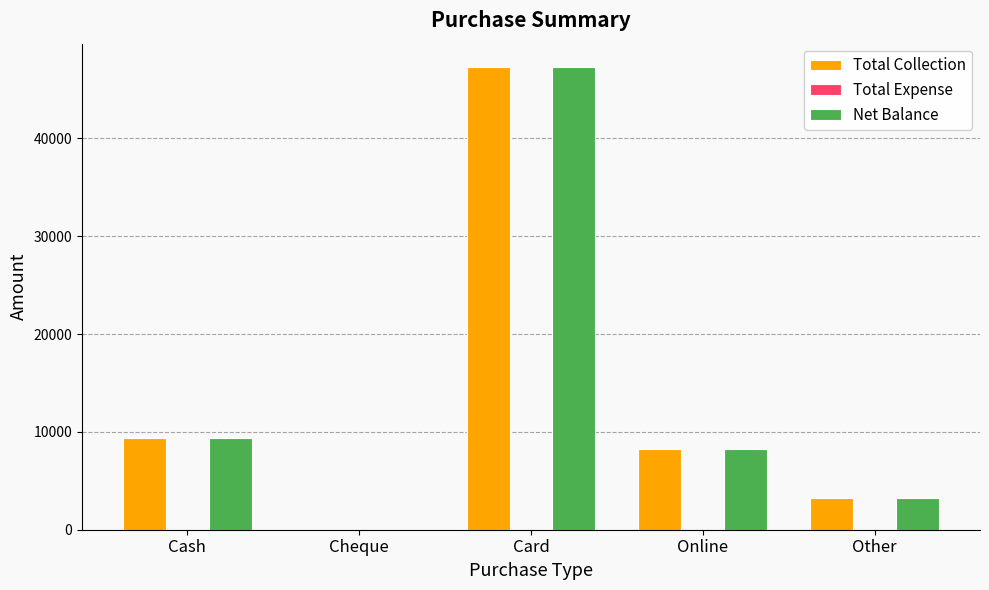

Does the chart contain stacked bars?

No